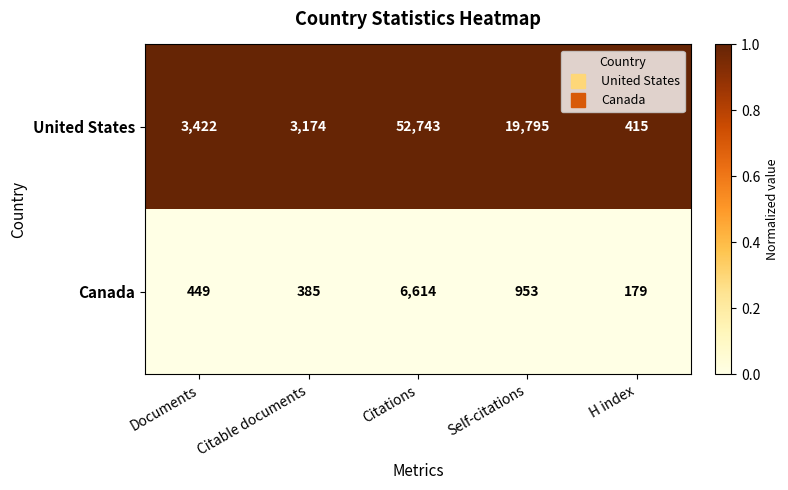

Count the number of categories in the chart.

5